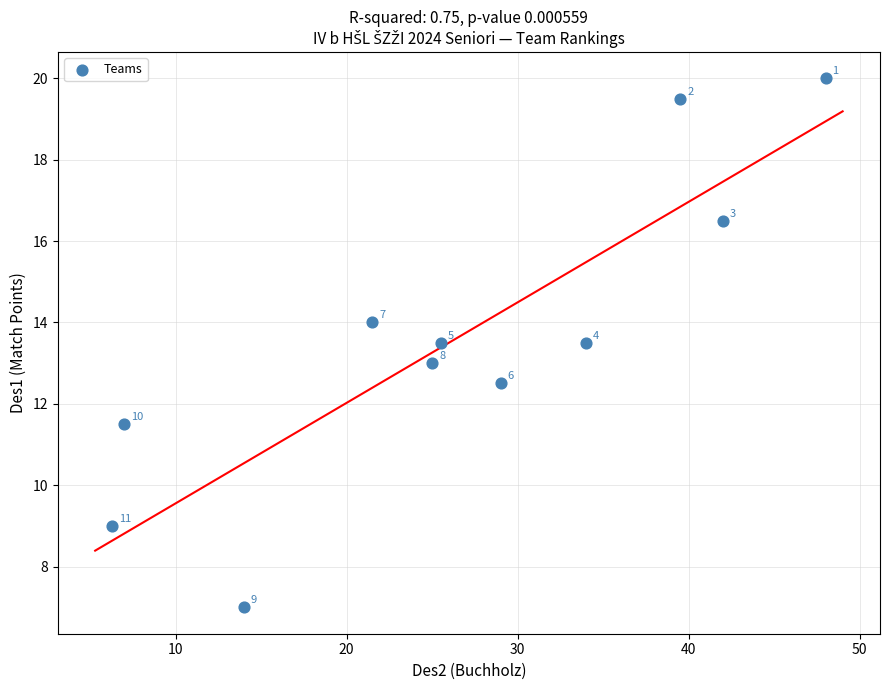

What Y value in the scatter plot is closest to 13?

13.0